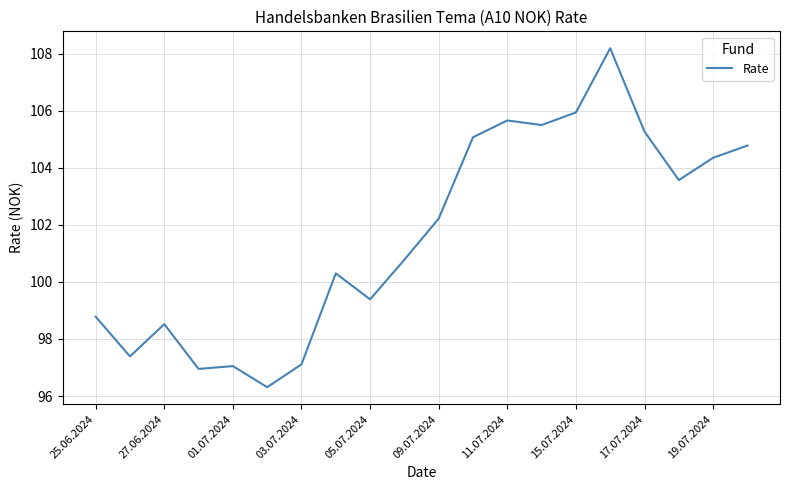

What is the difference between the maximum and minimum values?

11.9